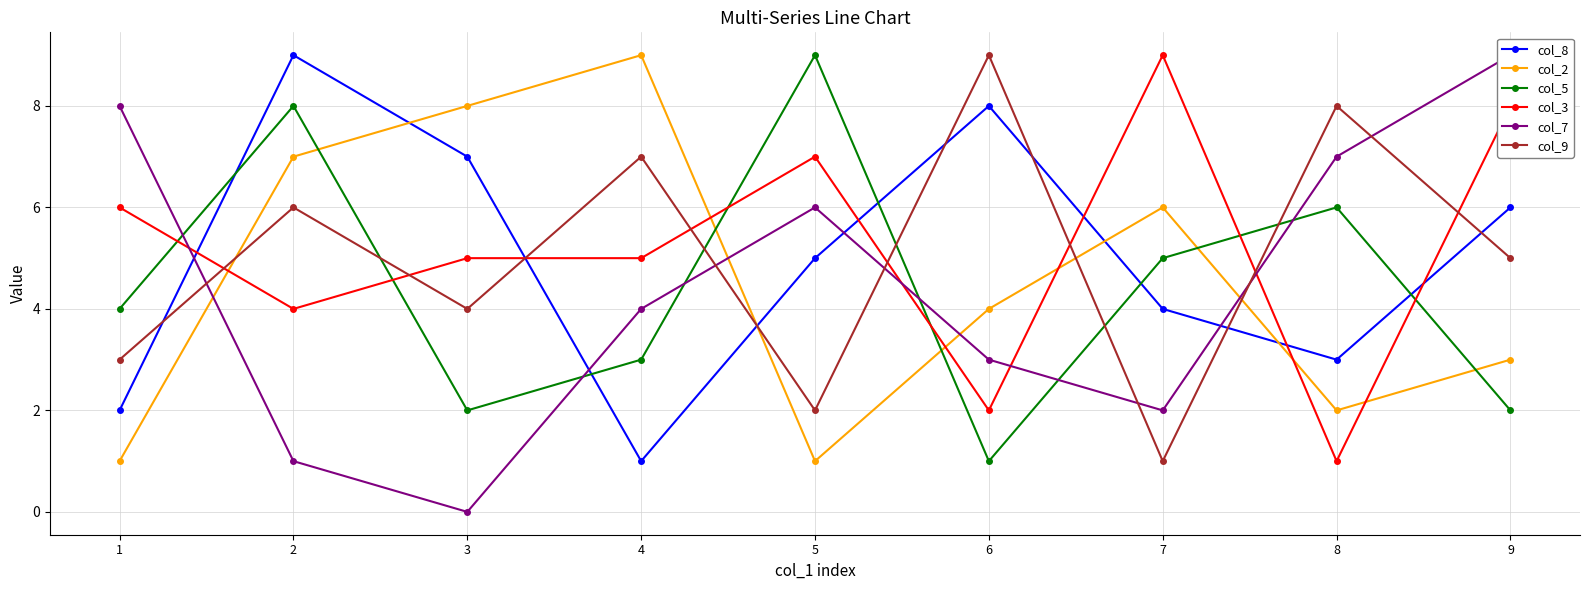

Rank the categories by col_9 value from lowest to highest.

7, 5, 1, 3, 9, 2, 4, 8, 6